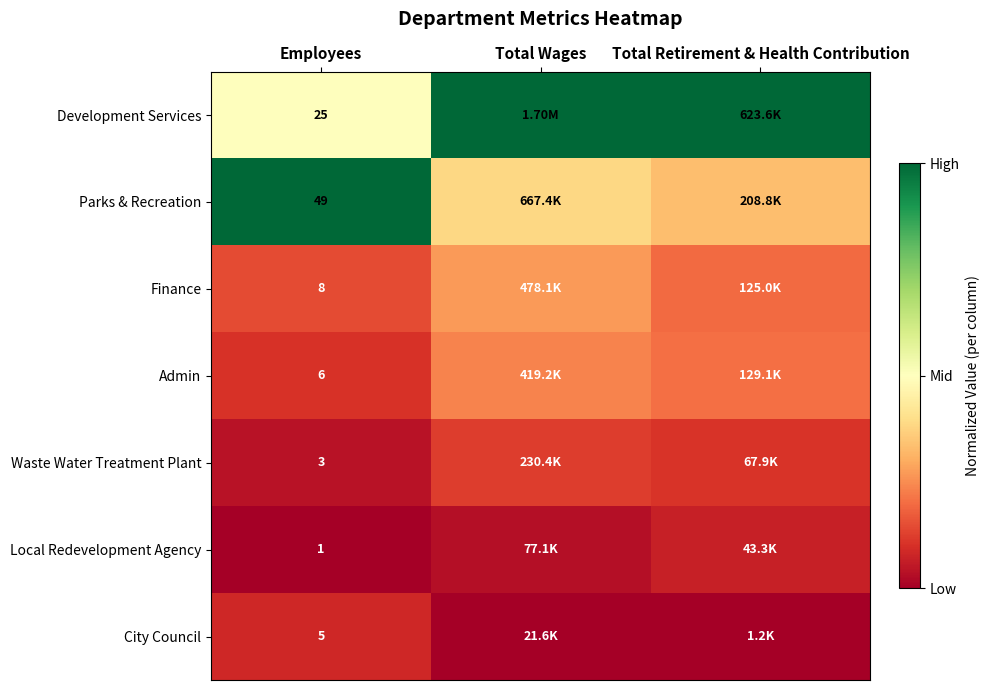

Is the value of Local Redevelopment Agency at Total Retirement & Health Contribution greater than the value of Development Services at Total Wages?

No